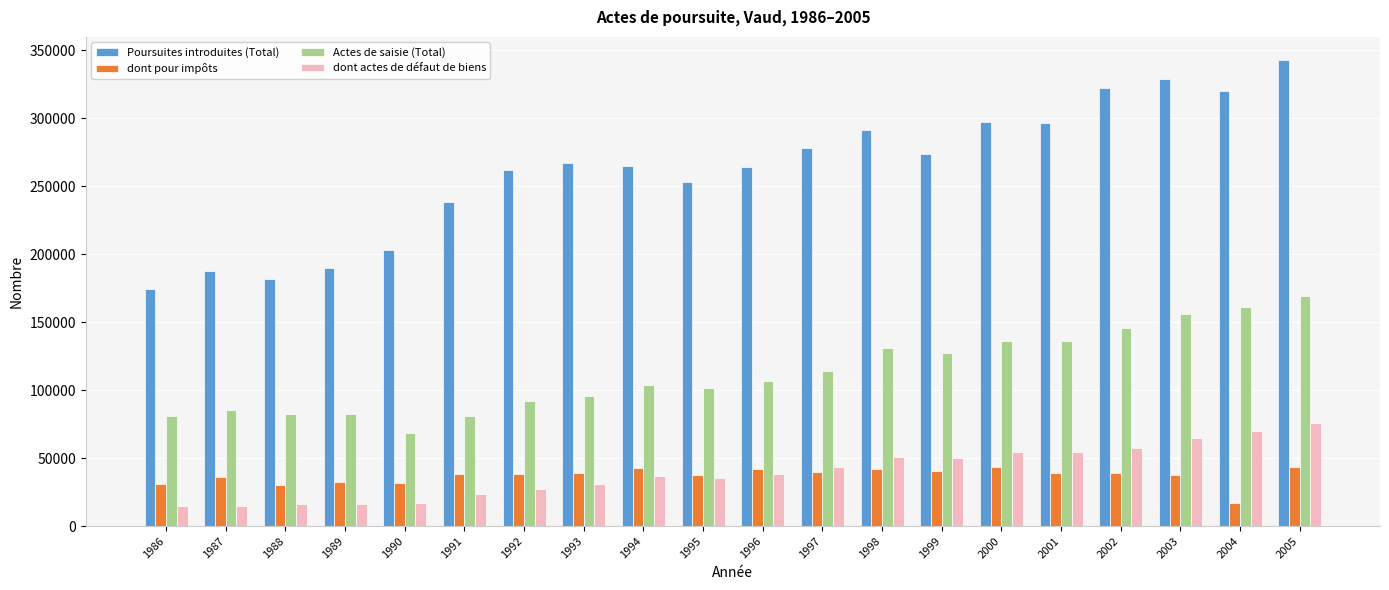

Rank the series at 1996 from lowest to highest value.

dont actes de défaut de biens, dont pour impôts, Actes de saisie (Total), Poursuites introduites (Total)